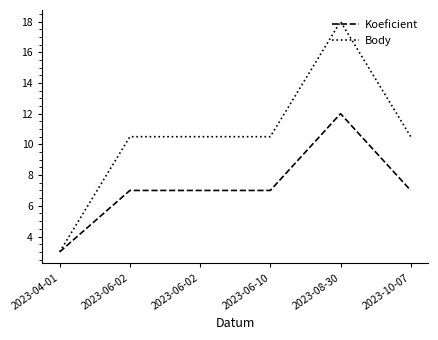

What are all the series names shown in the legend?

Koeficient, Body